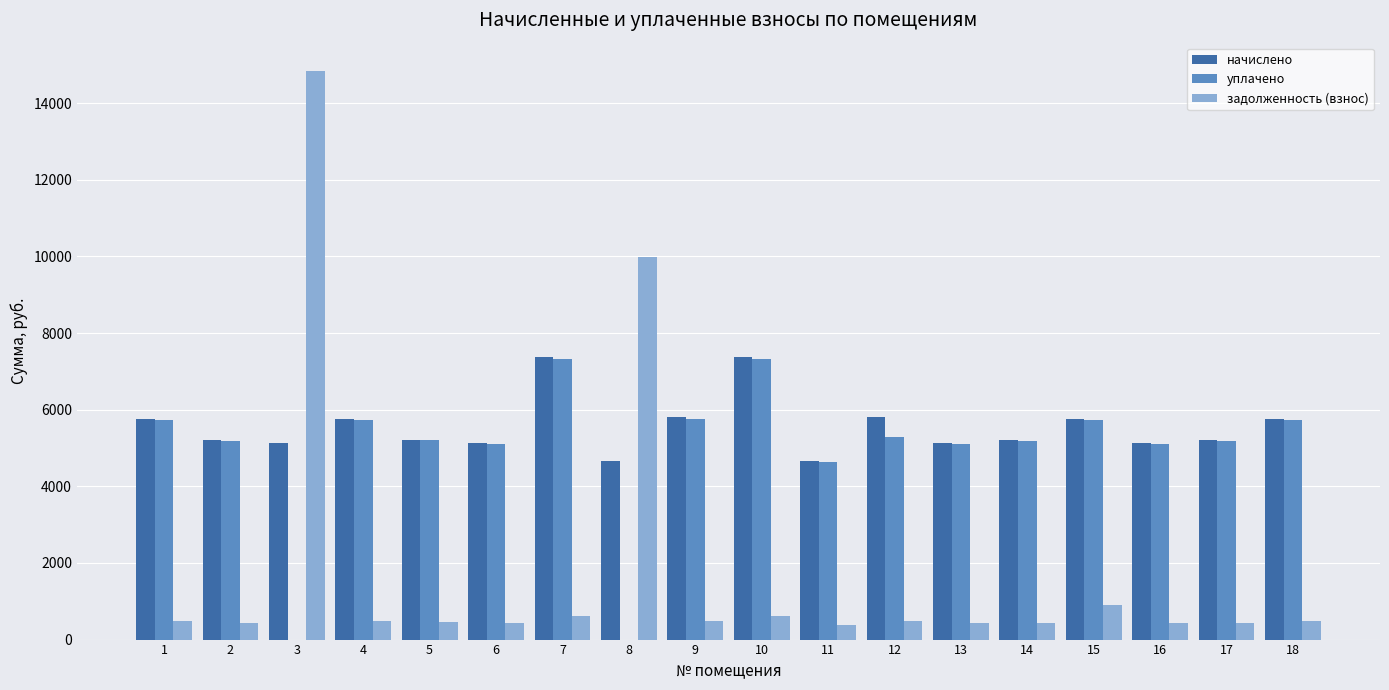

What is the sum of the уплачено values at 15 and 16?

10845.6